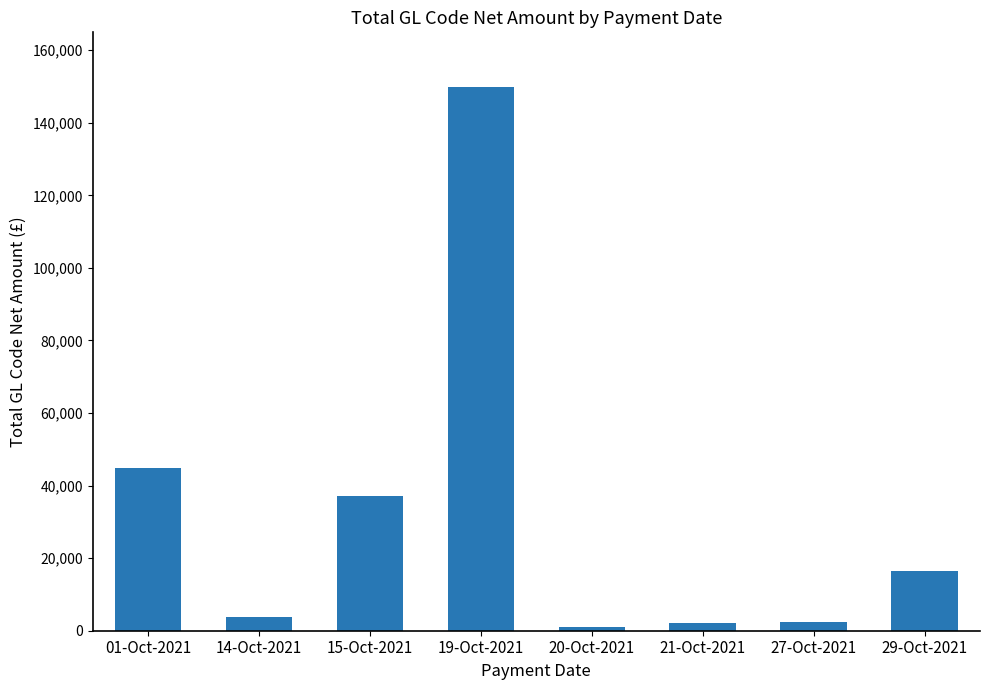

What is the maximum value shown in the chart?

149925.0